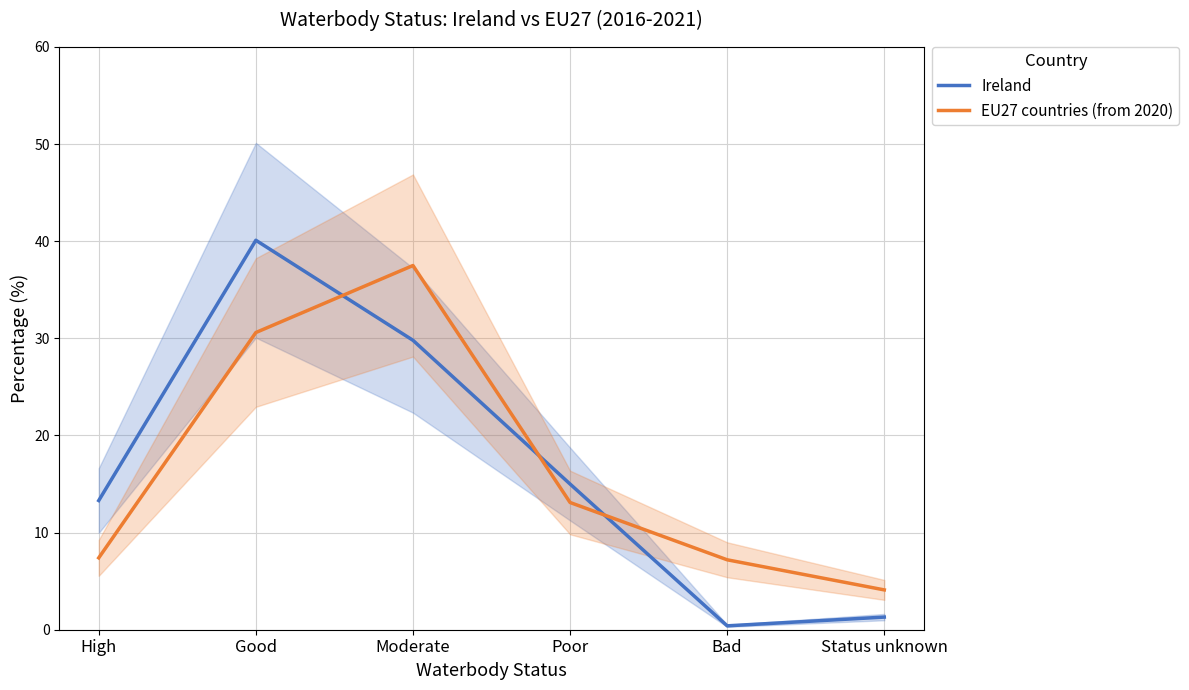

Where is EU27 countries (from 2020) nearest to the value 20?

Poor